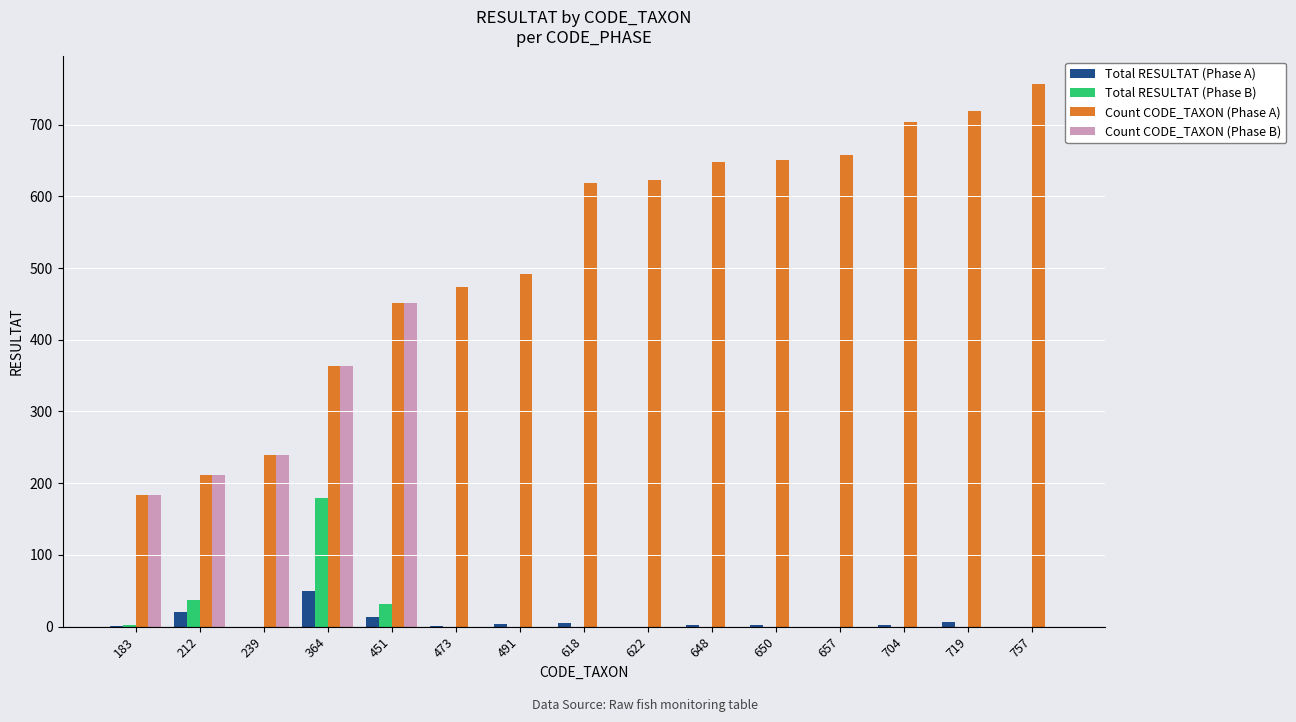

Is it true that Count CODE_TAXON (Phase A) equals 719 at 719?

True